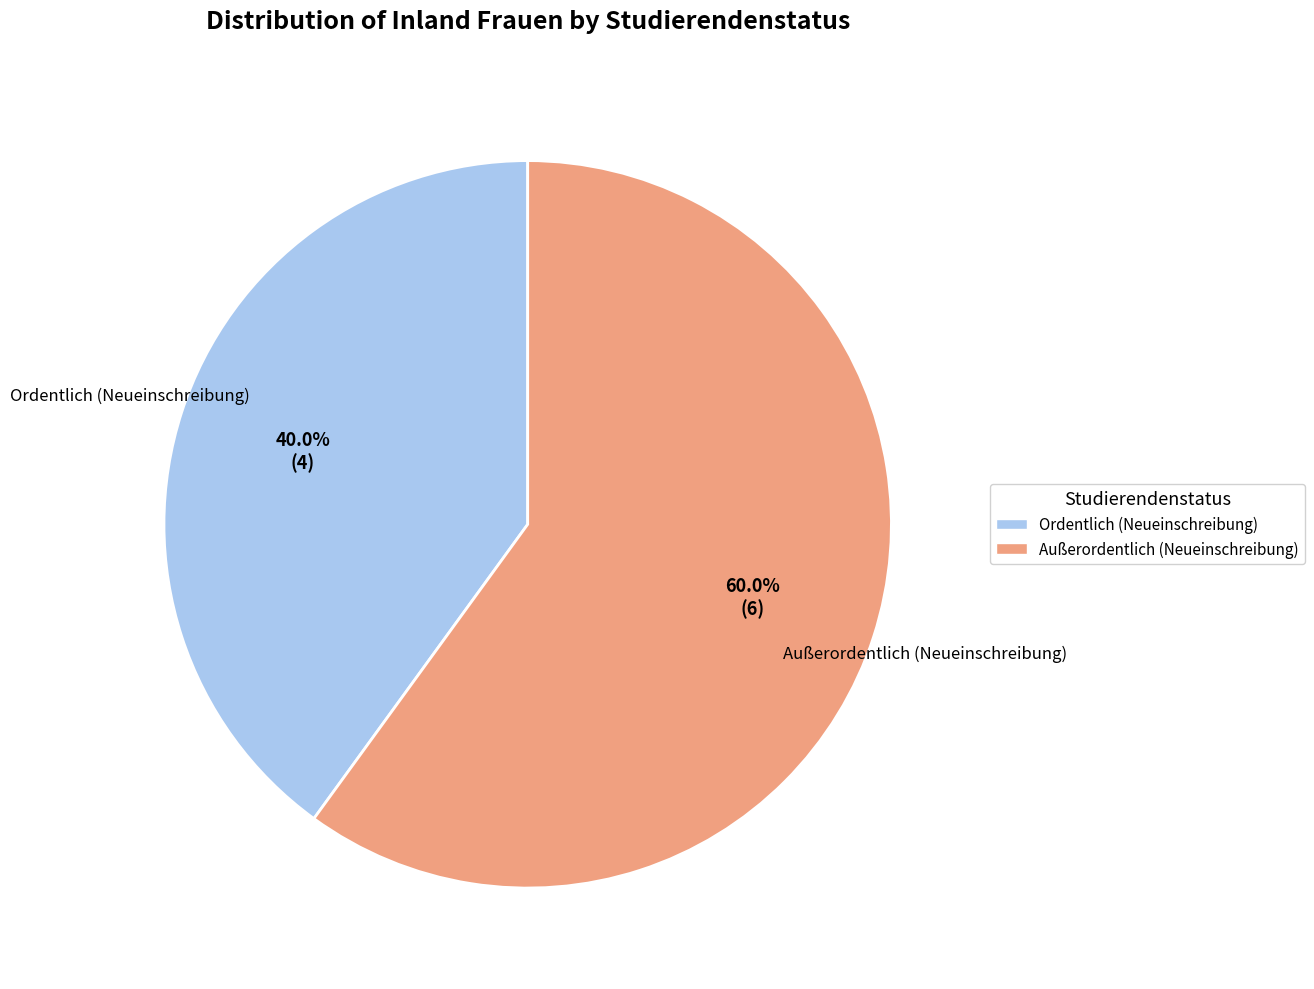

To the nearest percent, what is the difference between the Ordentlich (Neueinschreibung) and Außerordentlich (Neueinschreibung) slice percentages?

20%